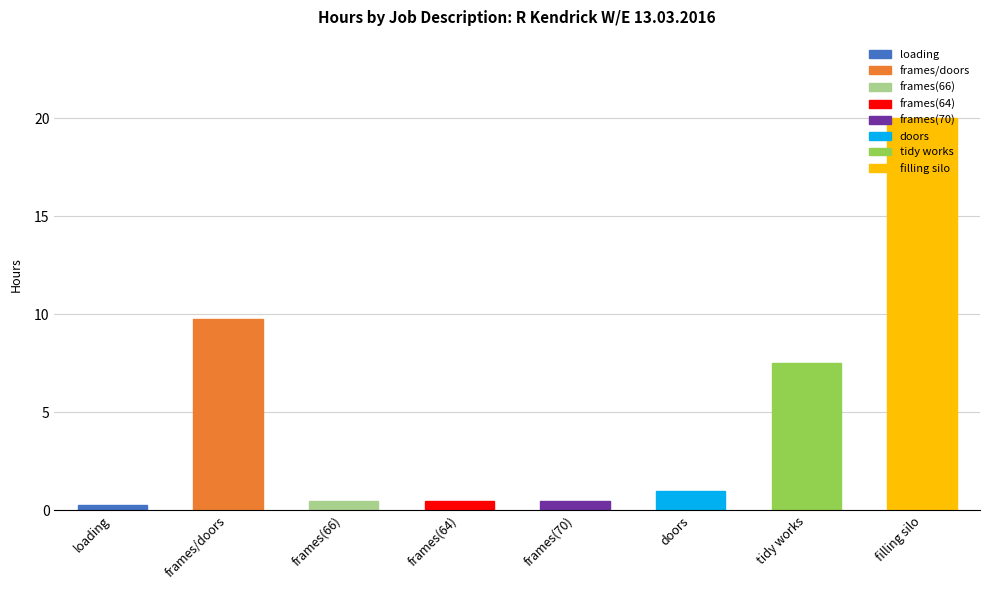

What is the average value?

5.0